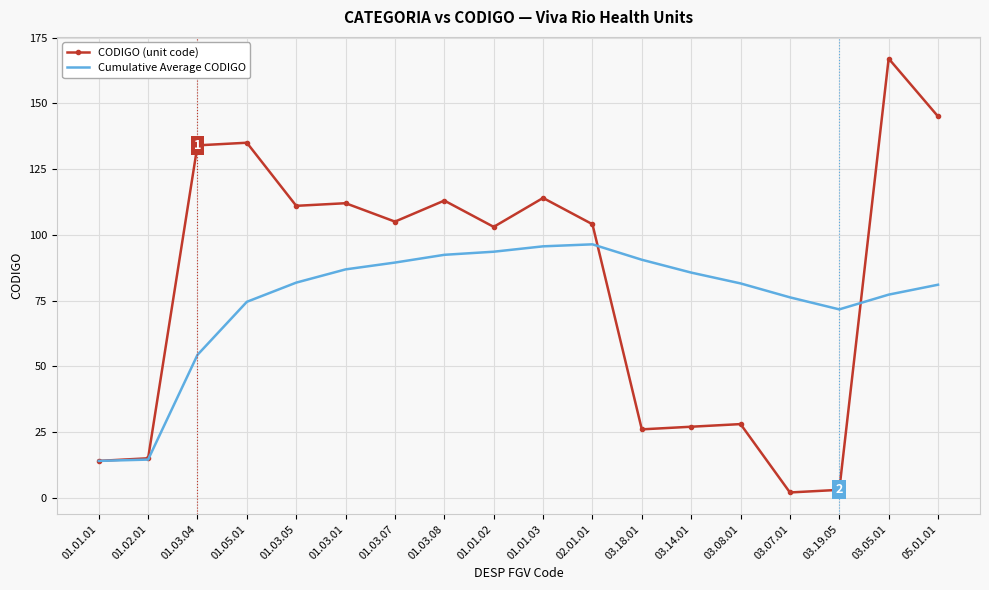

The value of Cumulative Average CODIGO at 01.03.07 is 89.4. True or false?

True